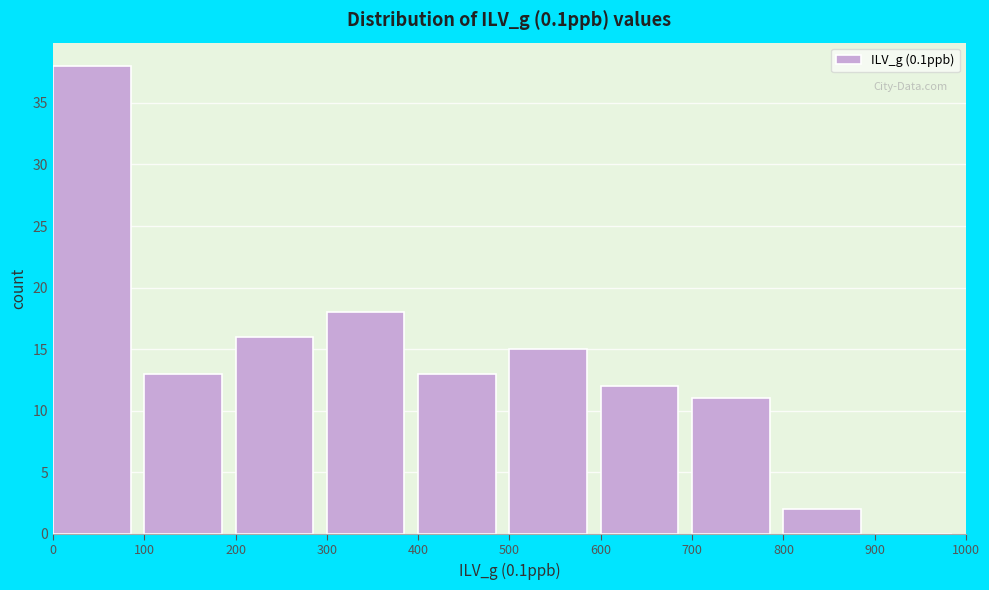

How tall is the bar that spans 100 to 200 on the x-axis? The values are not printed on the chart, so give them approximately, as read against the axis.

13